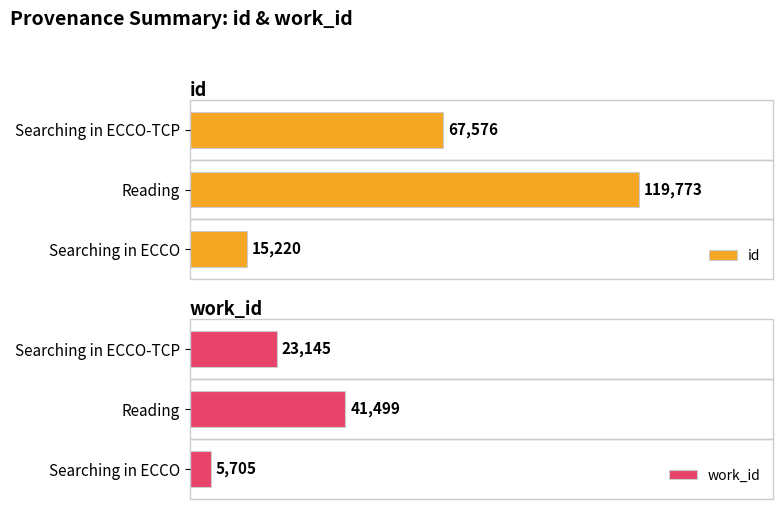

How many bars are there in each group?

2